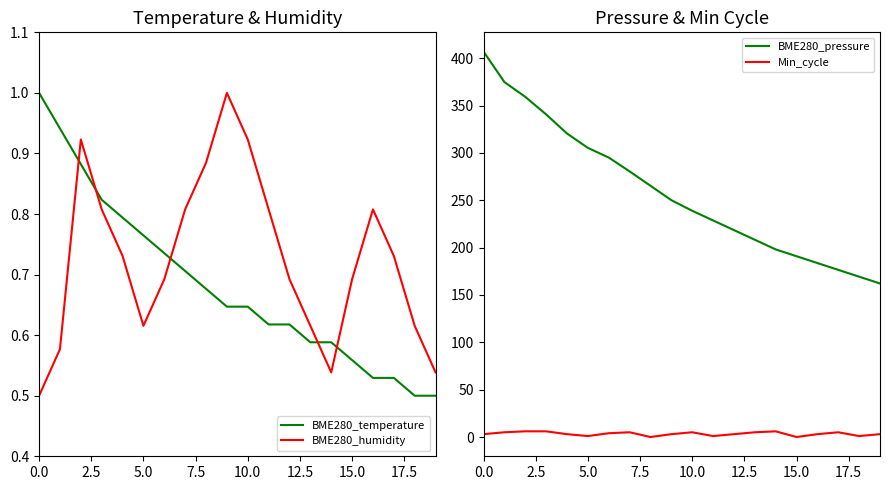

What is the difference between the maximum and minimum values in the Min_cycle series?

6.0